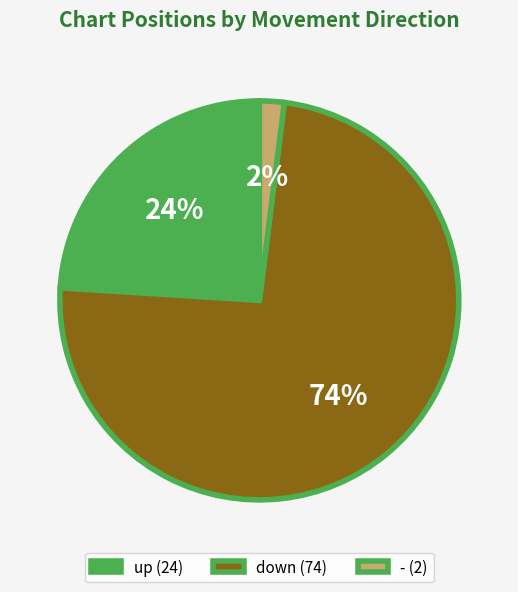

To the nearest percent, what portion does up represent?

24%